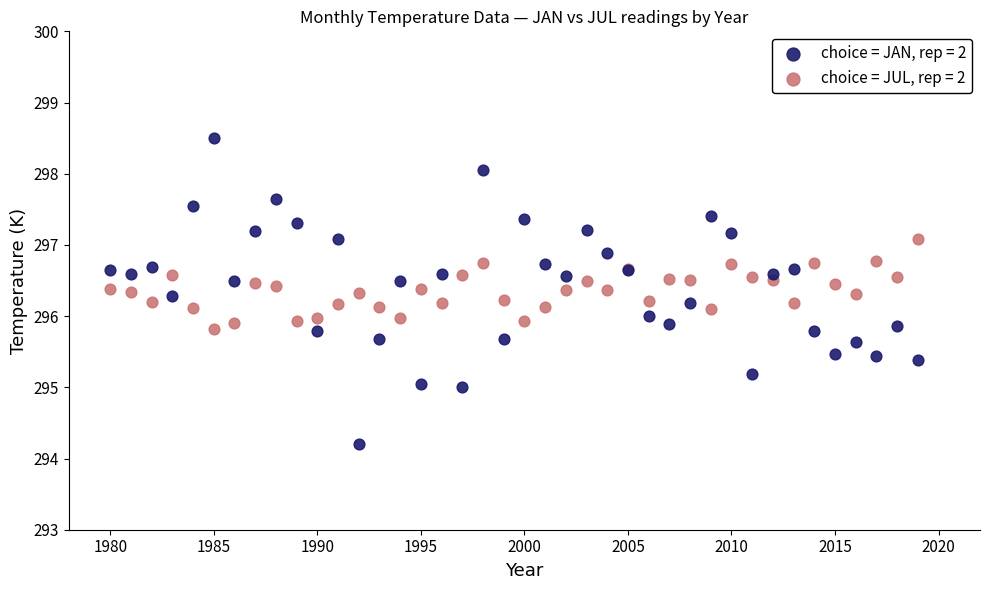

Which series contains the lowest Y value?

choice = JAN, rep = 2